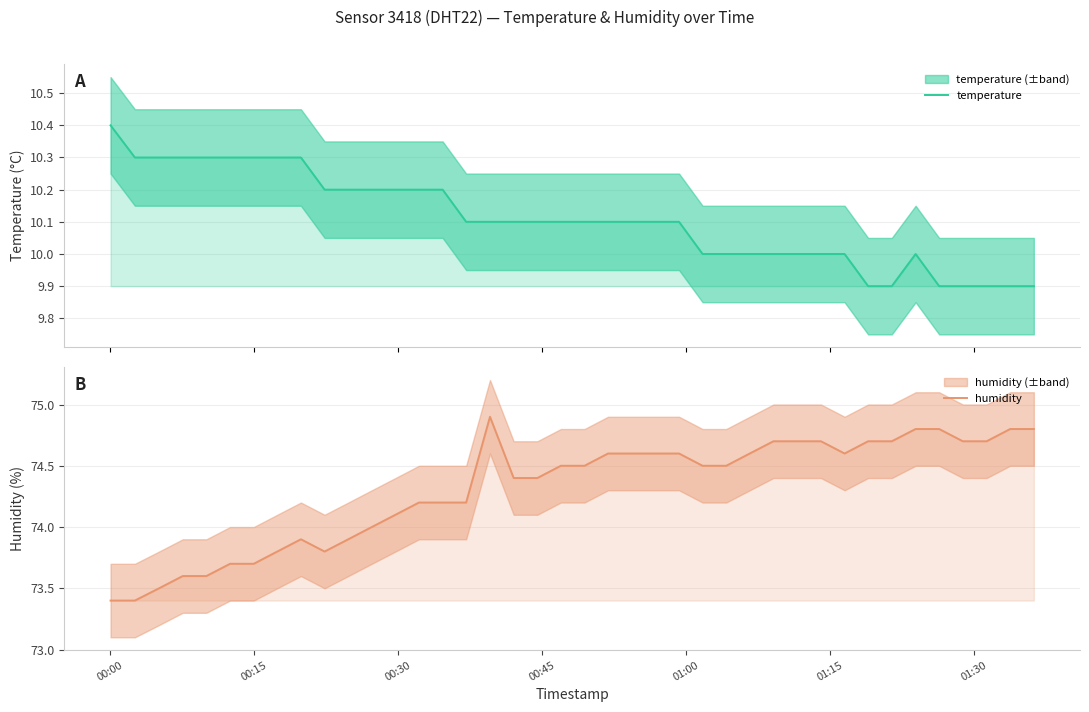

What is the sum of all humidity values?

2972.4